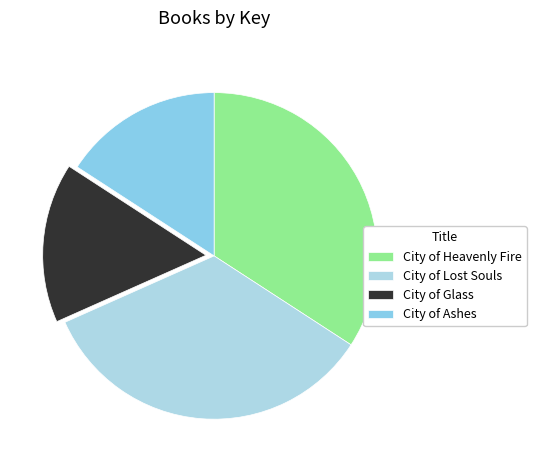

Count the number of slices in the pie.

4